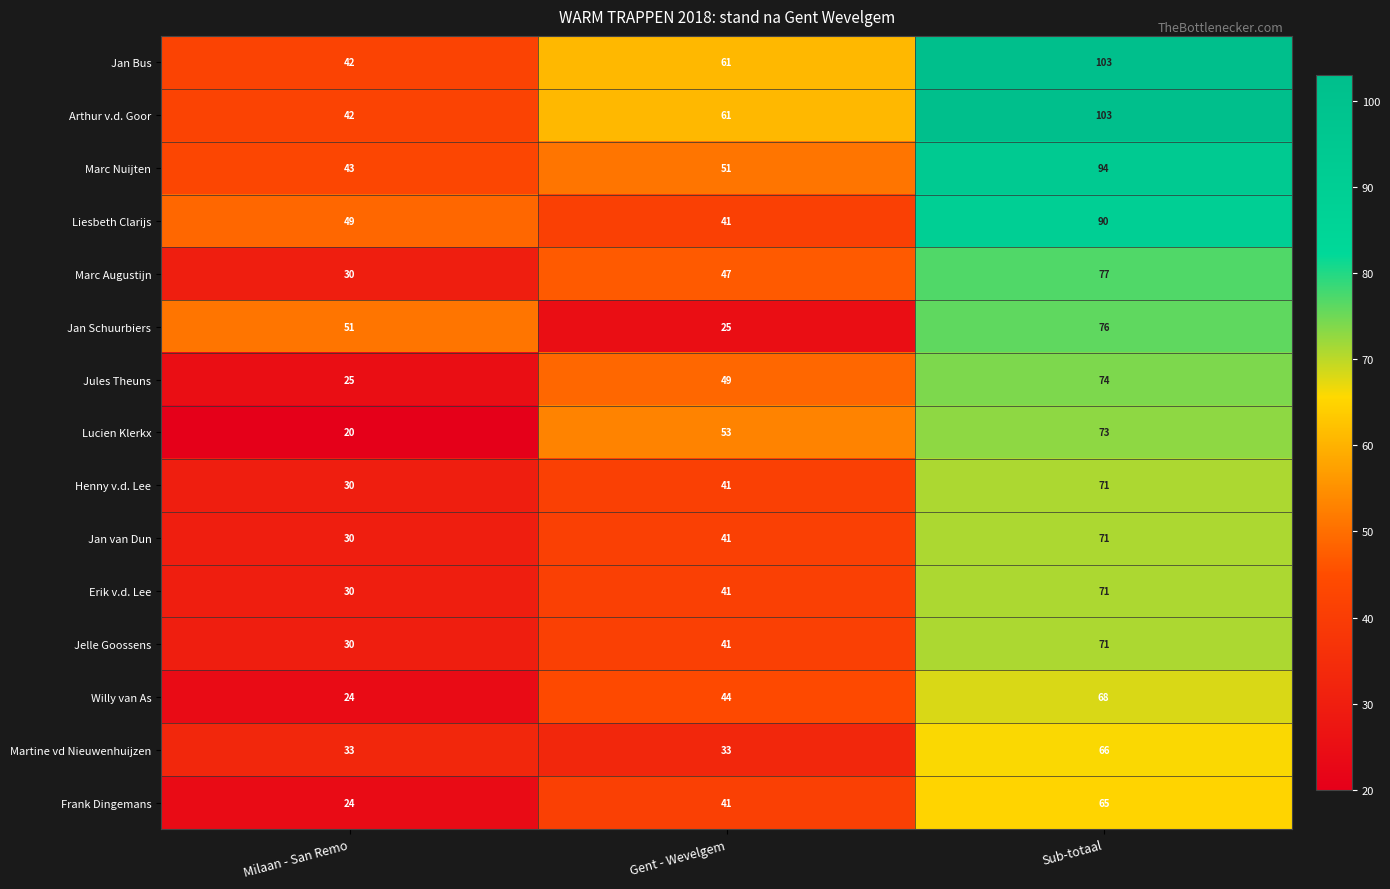

The value of Jan van Dun at Milaan - San Remo is 43. True or false?

False